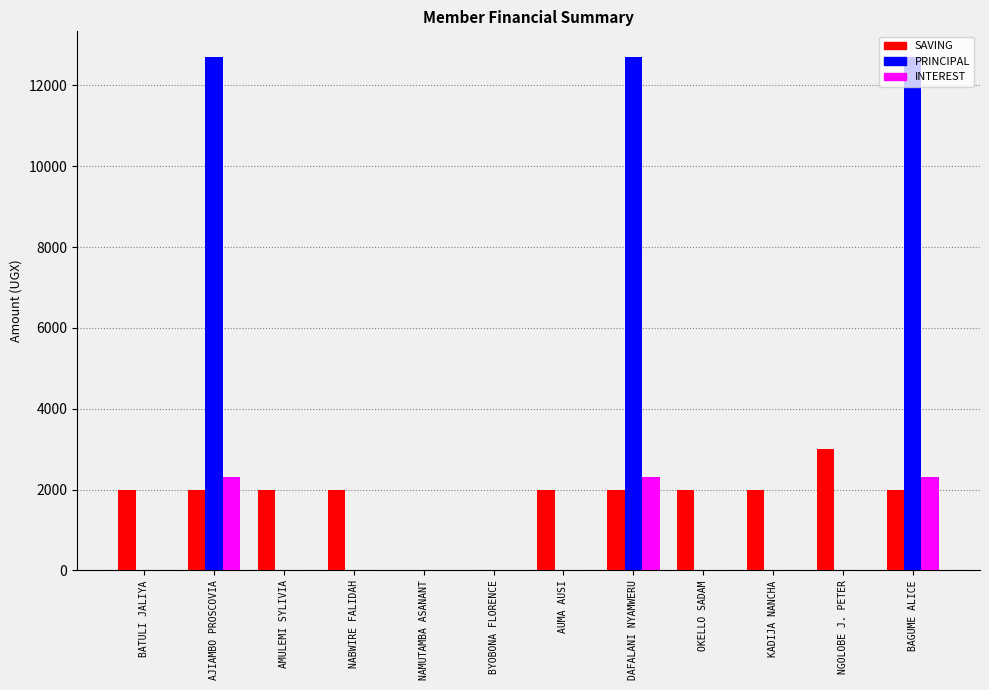

True or false: PRINCIPAL has a value of 6660 at BYOBONA FLORENCE.

False